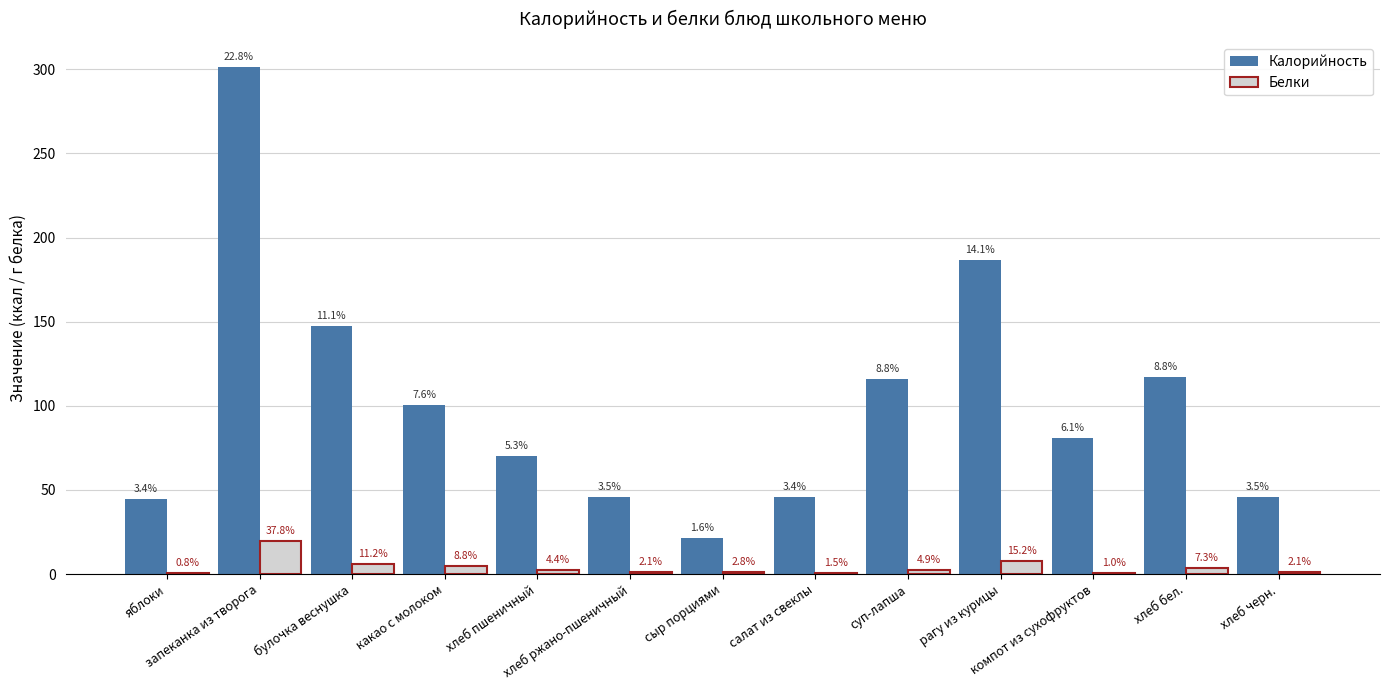

What are all the series names shown in the legend?

Калорийность, Белки